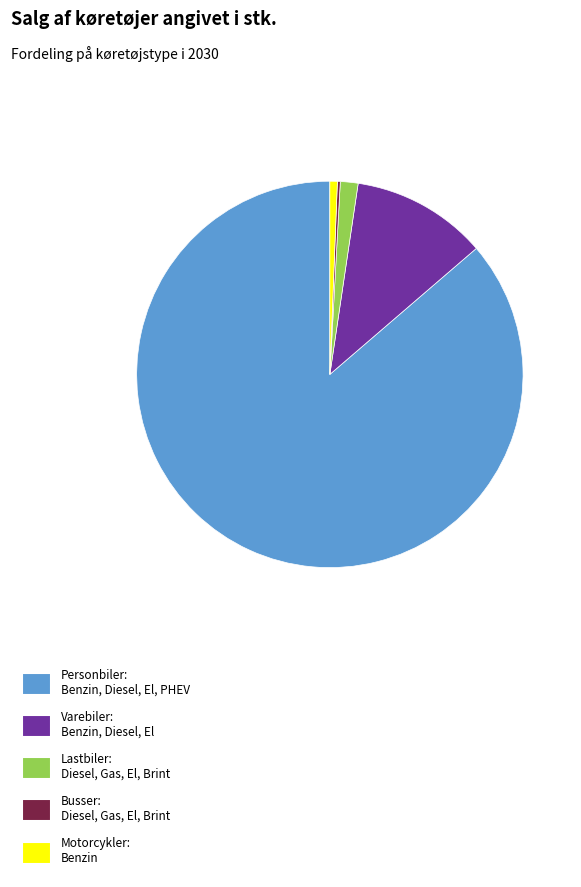

What is the largest slice in the pie chart?

Personbiler